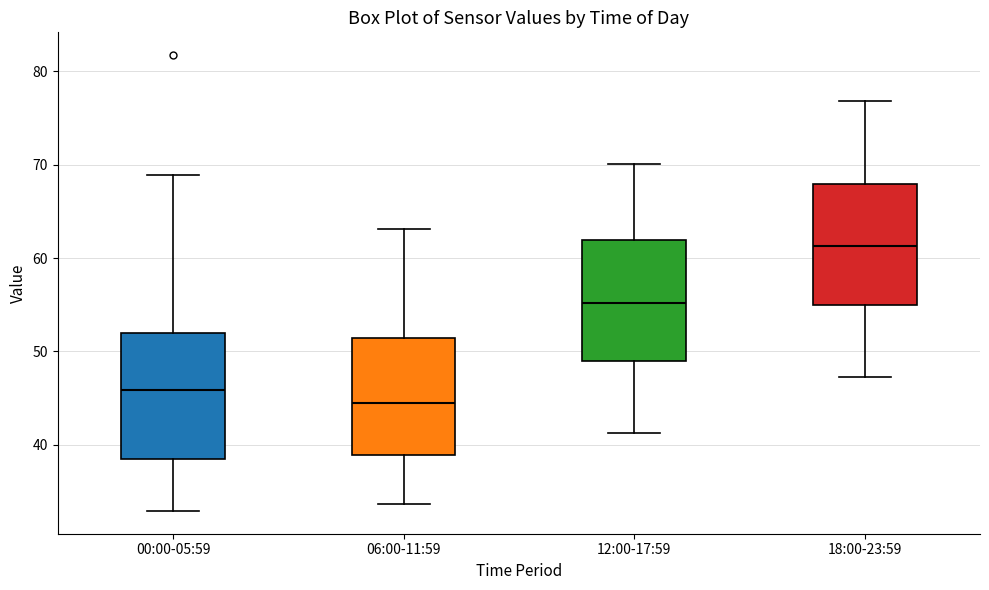

Where is the lower edge of the box for 18:00-23:59 on the y-axis? The values are not printed on the chart, so give them approximately, as read against the axis.

55